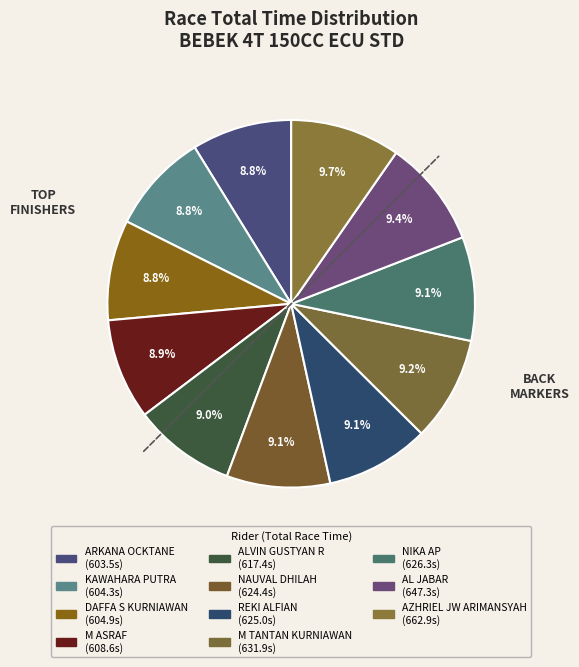

Count the number of slices in the pie.

11